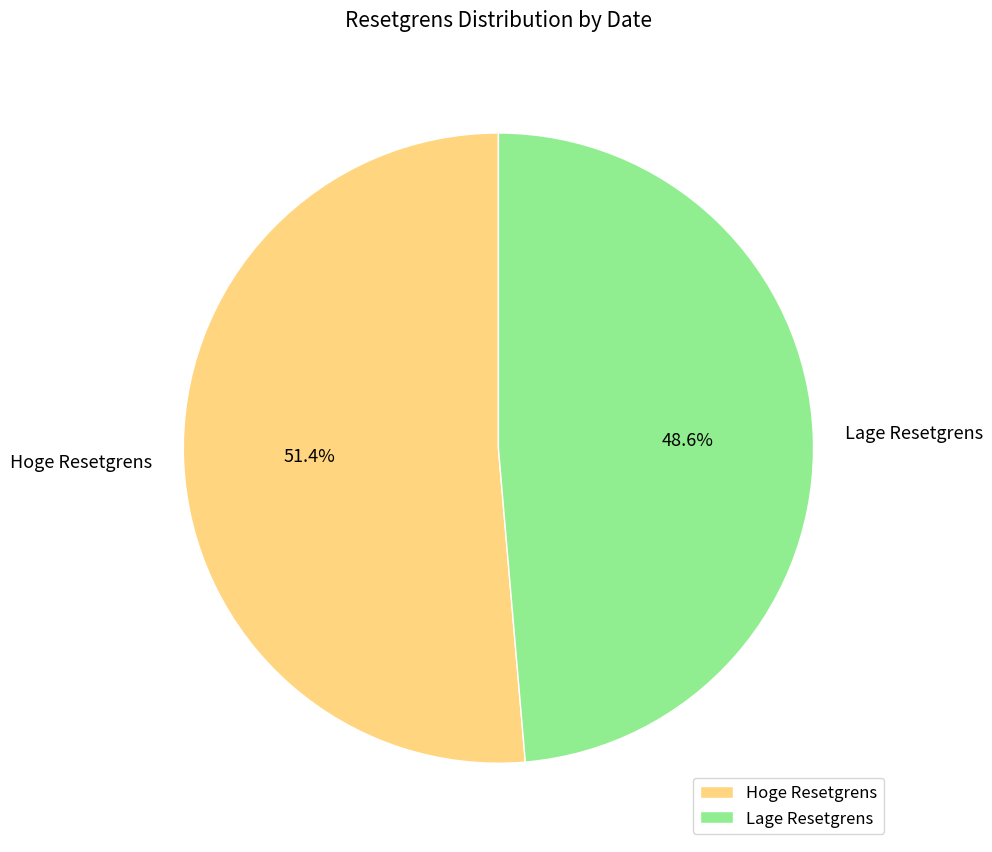

Which category has the biggest portion of the pie?

Hoge Resetgrens